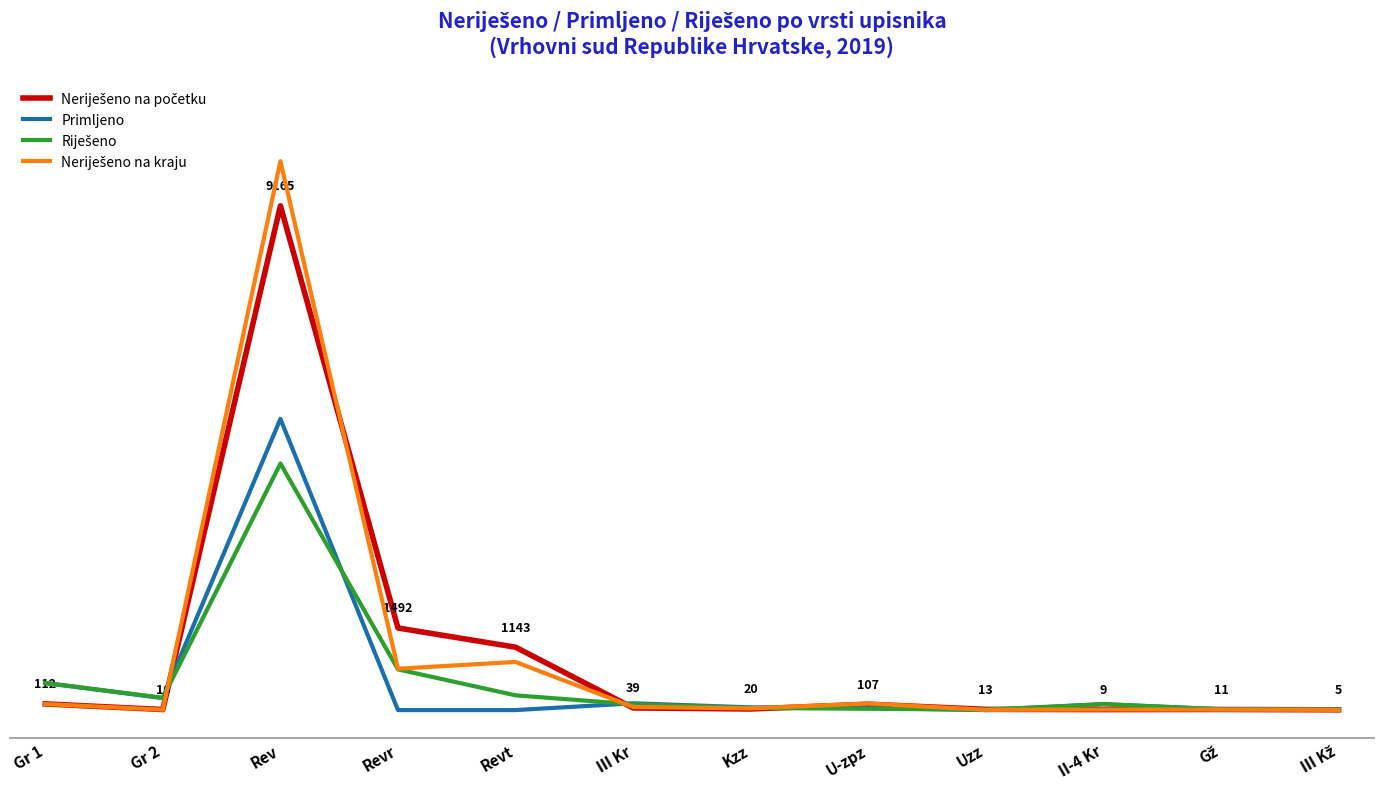

Count the number of data series in this chart.

4